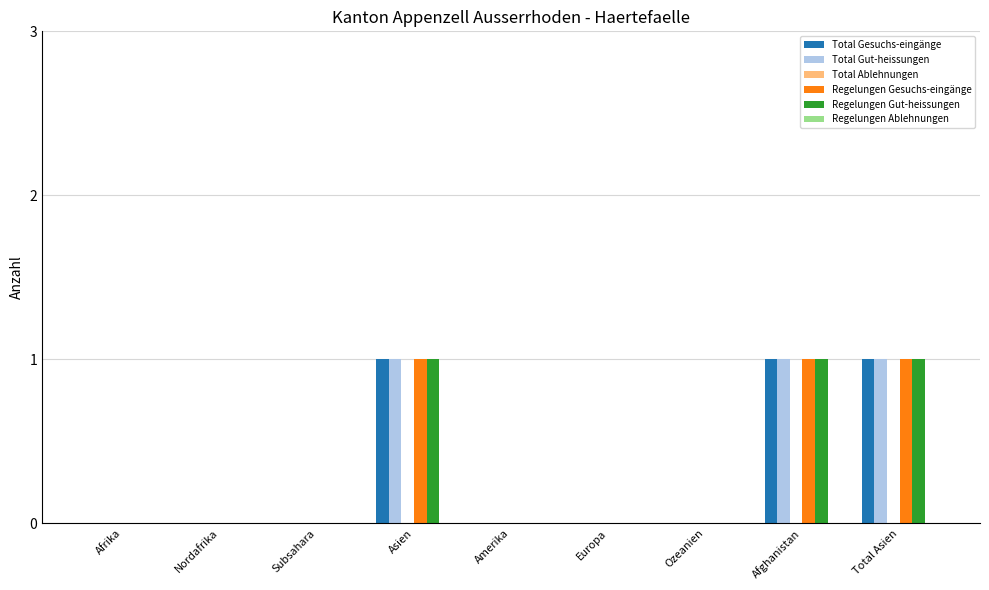

The value of Total Gut-heissungen at Ozeanien is 1. True or false?

False